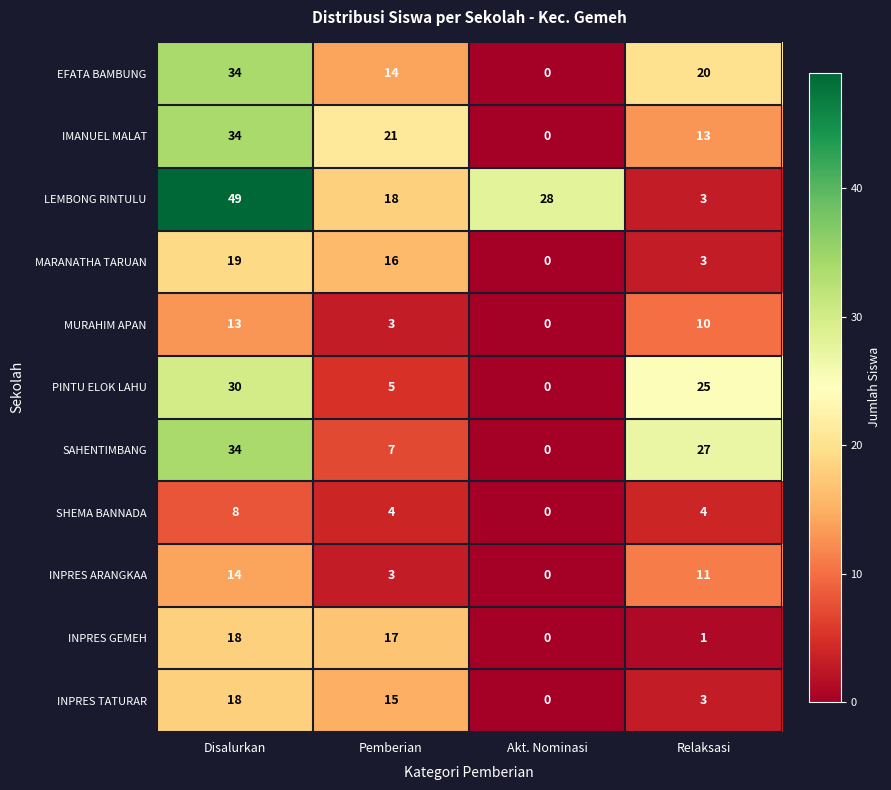

Which series has the largest range (max minus min)?

LEMBONG RINTULU